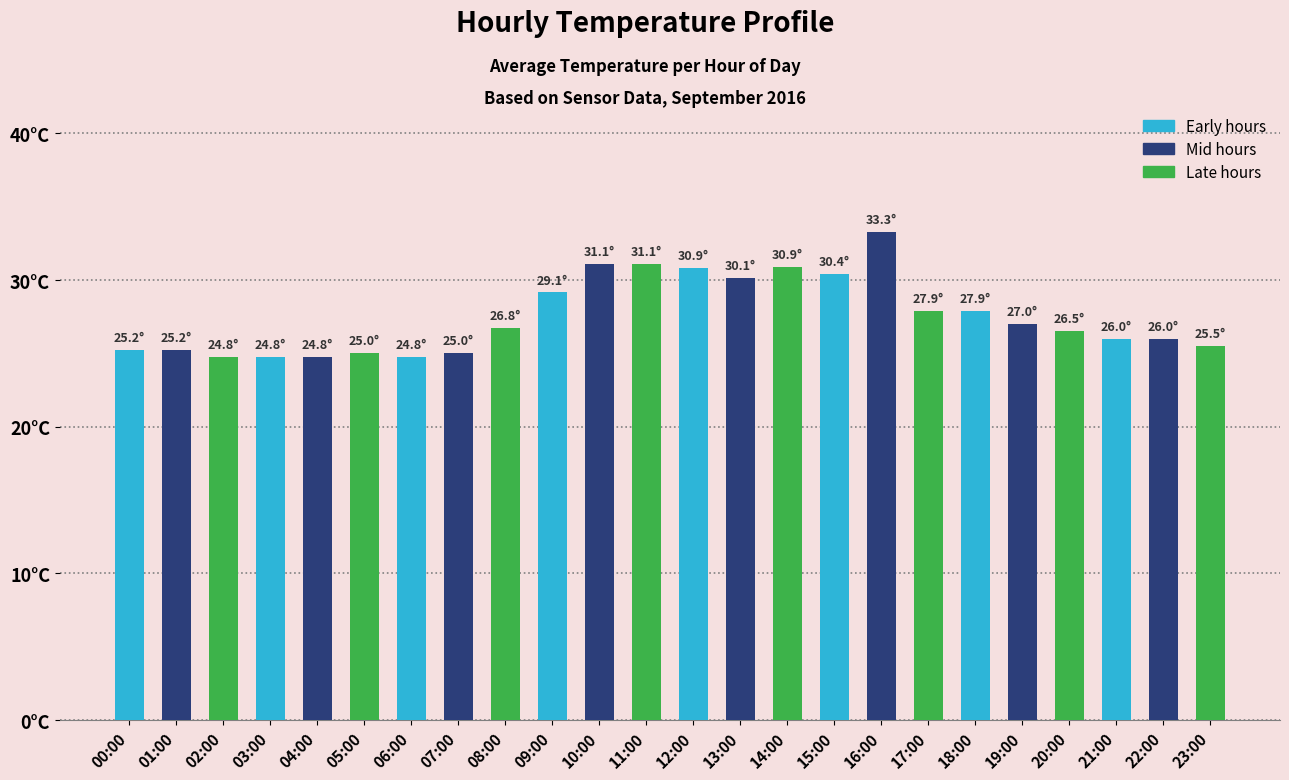

Which has a higher value, 02:00 or 15:00?

15:00